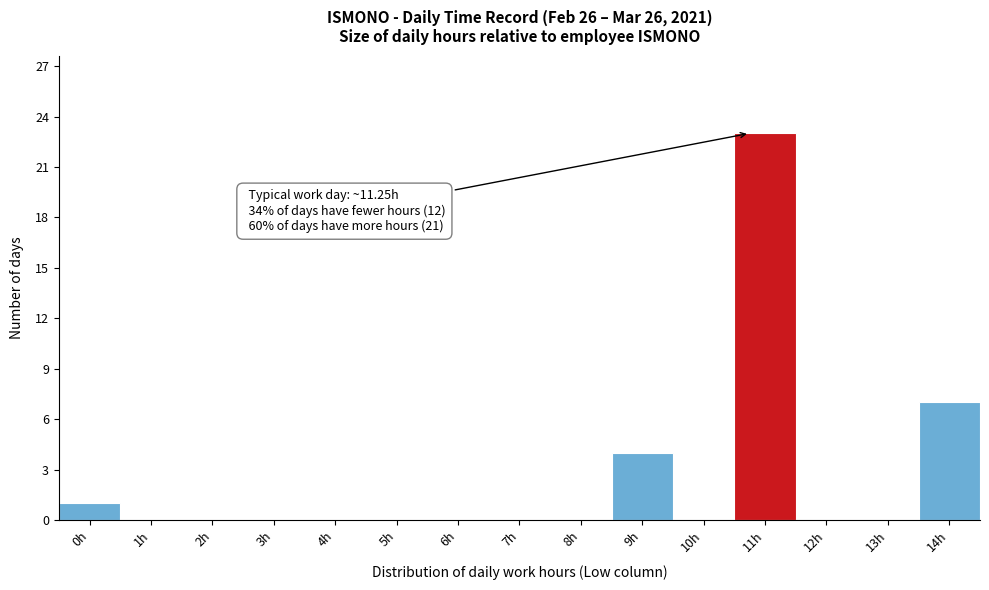

Reading left to right, extract all data points from this chart.

0h=1	1h=0	2h=0	3h=0	4h=0	5h=0	6h=0	7h=0	8h=0	9h=4	10h=0	11h=23	12h=0	13h=0	14h=7